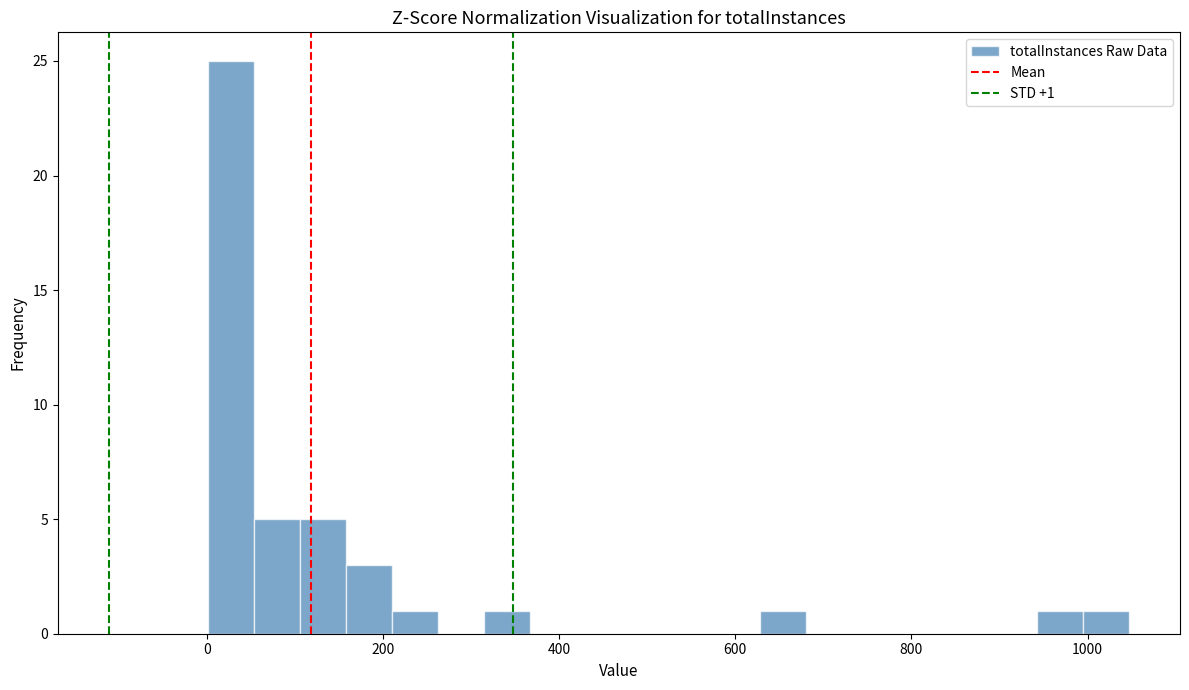

Around what value on the x-axis is the tallest bar? Give the approximate position of its centre, as read against the axis.

20